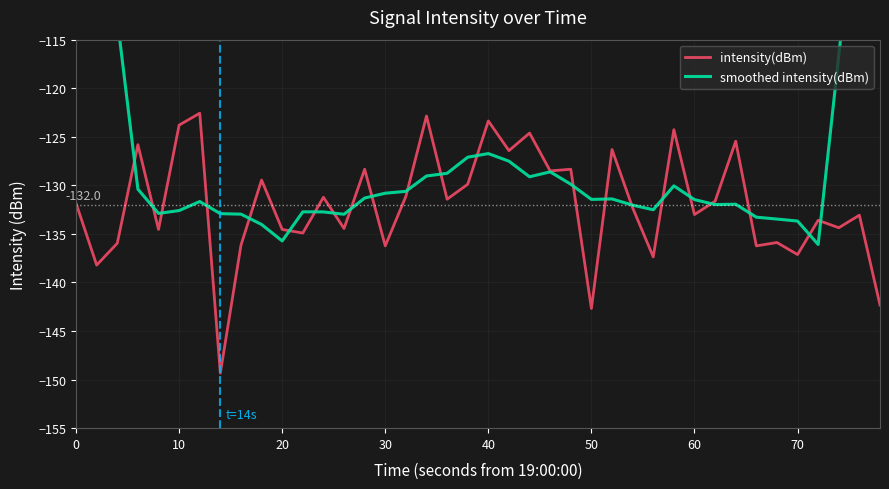

How many interior local valleys does the smoothed intensity(dBm) series have?

8